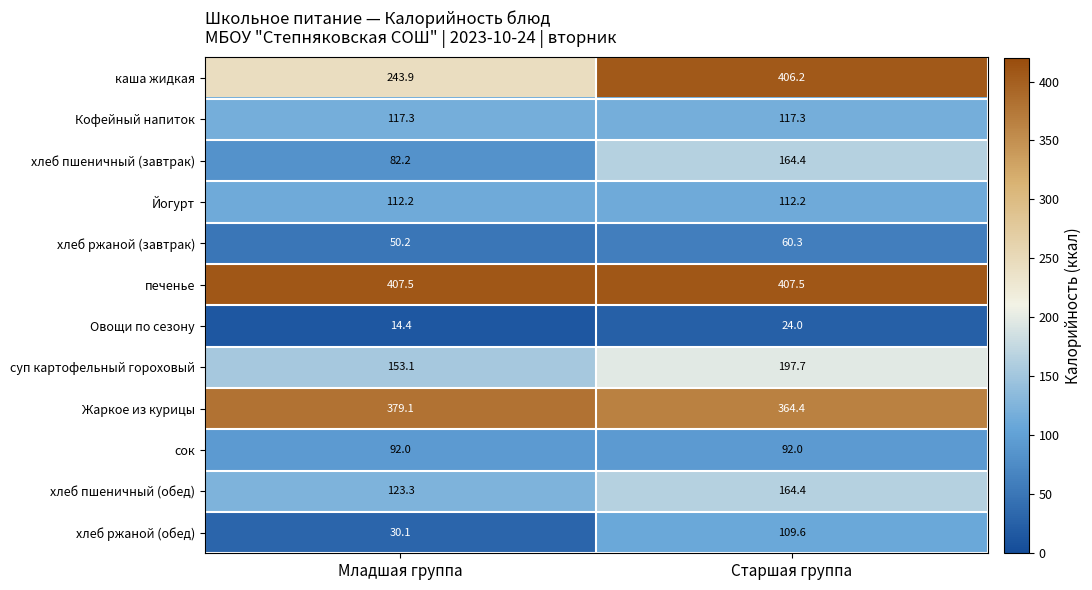

Where is хлеб ржаной (завтрак) nearest to the value 55?

Младшая группа